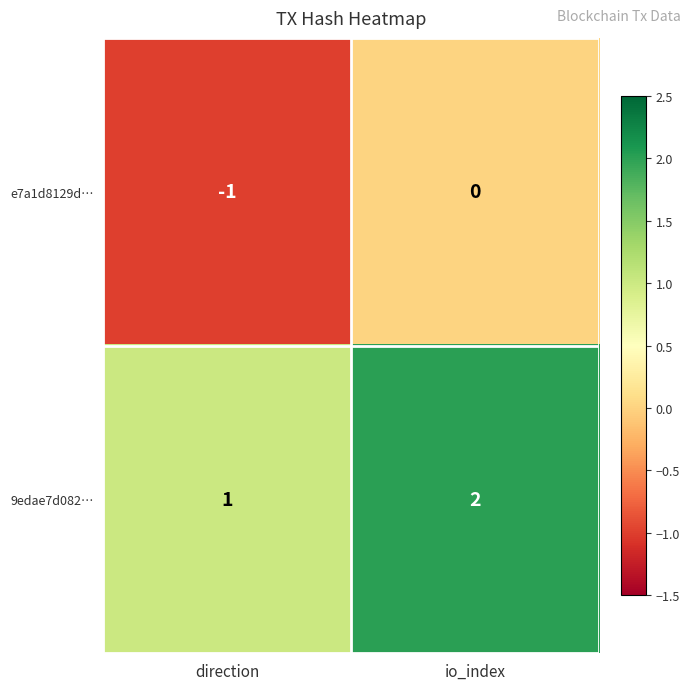

The 9edae7d082… series shows 2 at io_index. True or false?

True